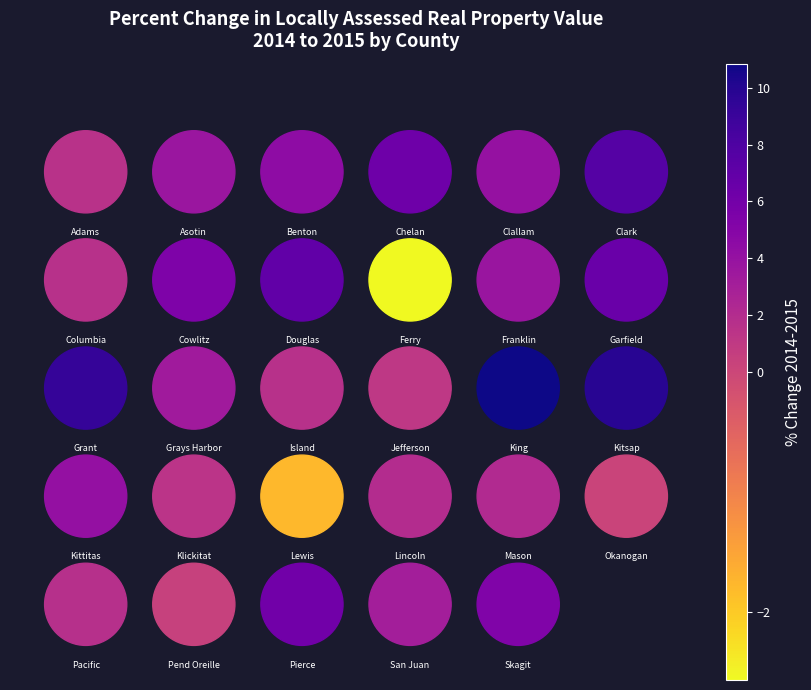

Rank the categories by value from lowest to highest.

Ferry, Lewis, Okanogan, Pend Oreille, Jefferson, Klickitat, Adams, Island, Columbia, Pacific, Lincoln, Mason, San Juan, Grays Harbor, Asotin, Franklin, Clallam, Kittitas, Benton, Skagit, Cowlitz, Pierce, Chelan, Garfield, Douglas, Clark, Grant, Kitsap, King